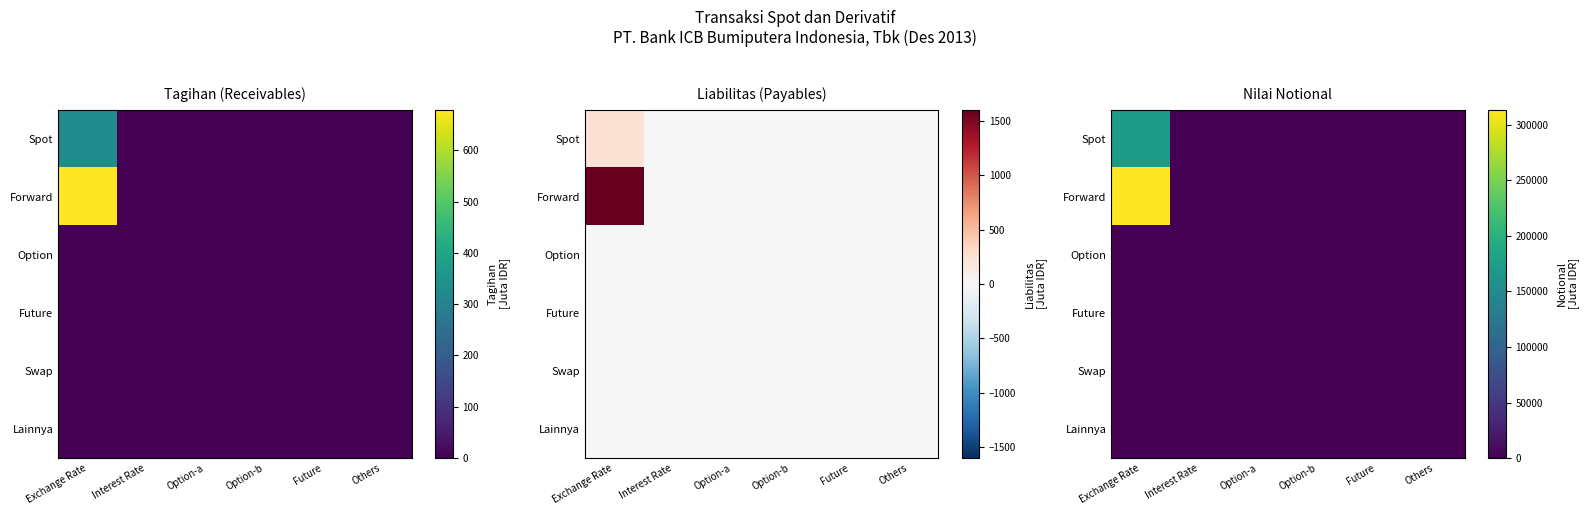

Which series has the largest range (max minus min)?

Forward